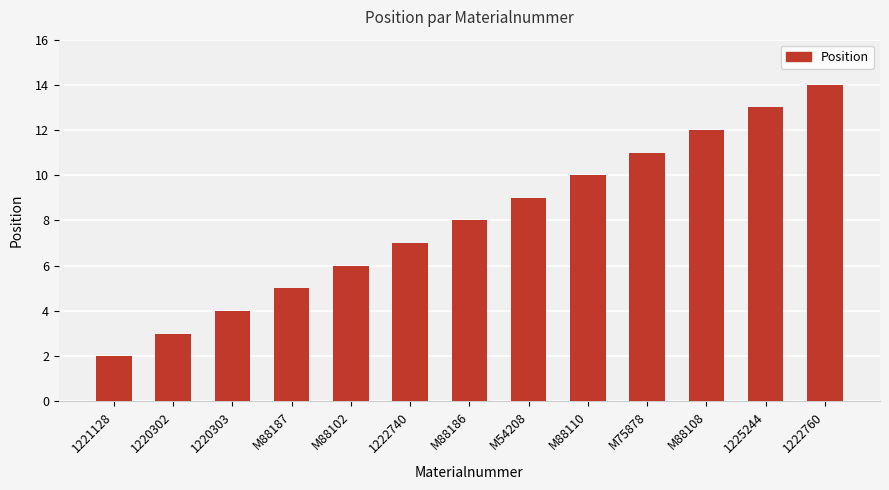

What is the approximate value at M88110?

10